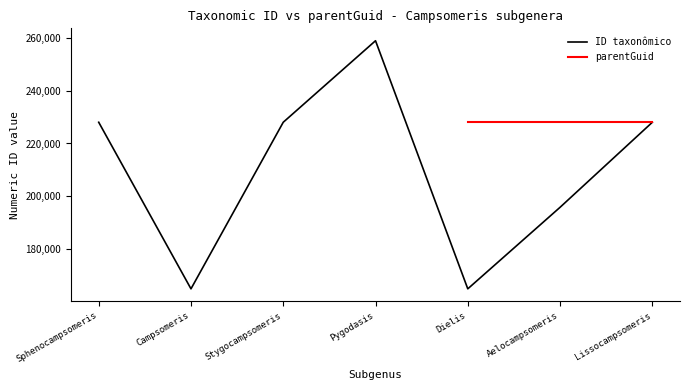

The ID taxonômico series shows 296924 at Aelocampsomeris. True or false?

False